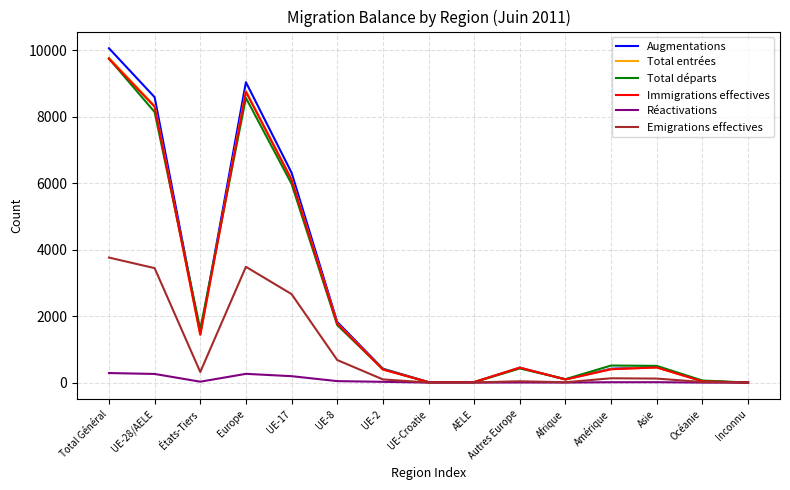

Which label corresponds to the largest value in the chart?

Total Général